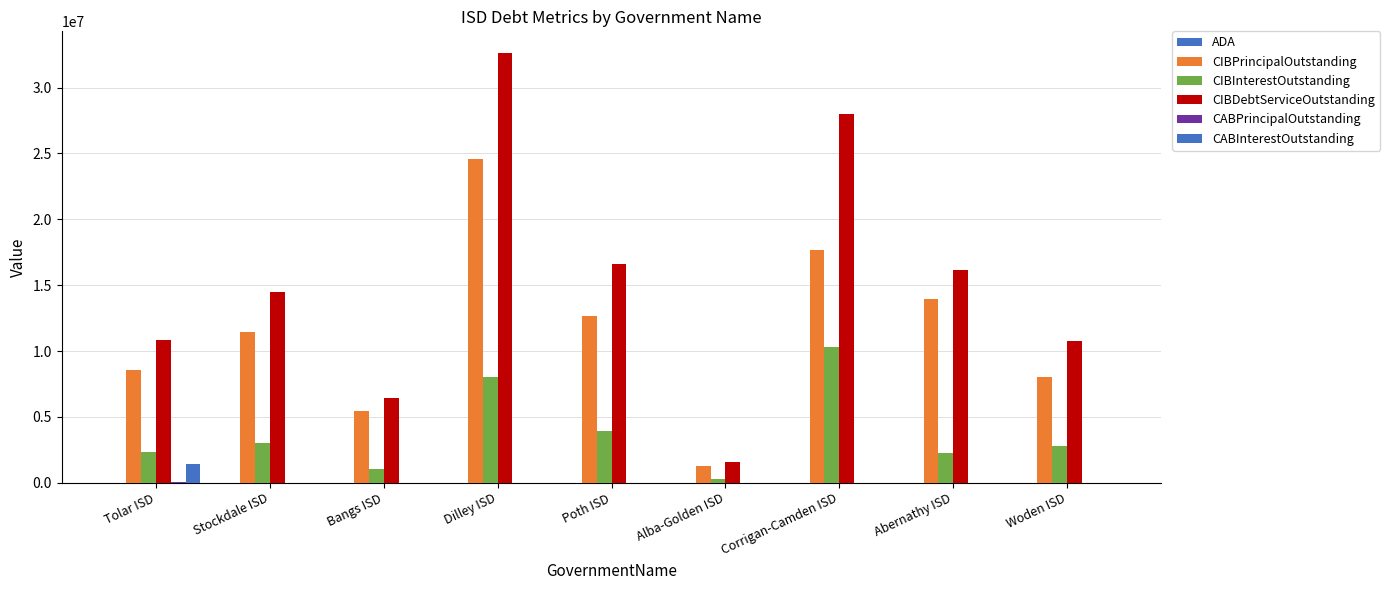

The value of ADA at Bangs ISD is 779.7. True or false?

True